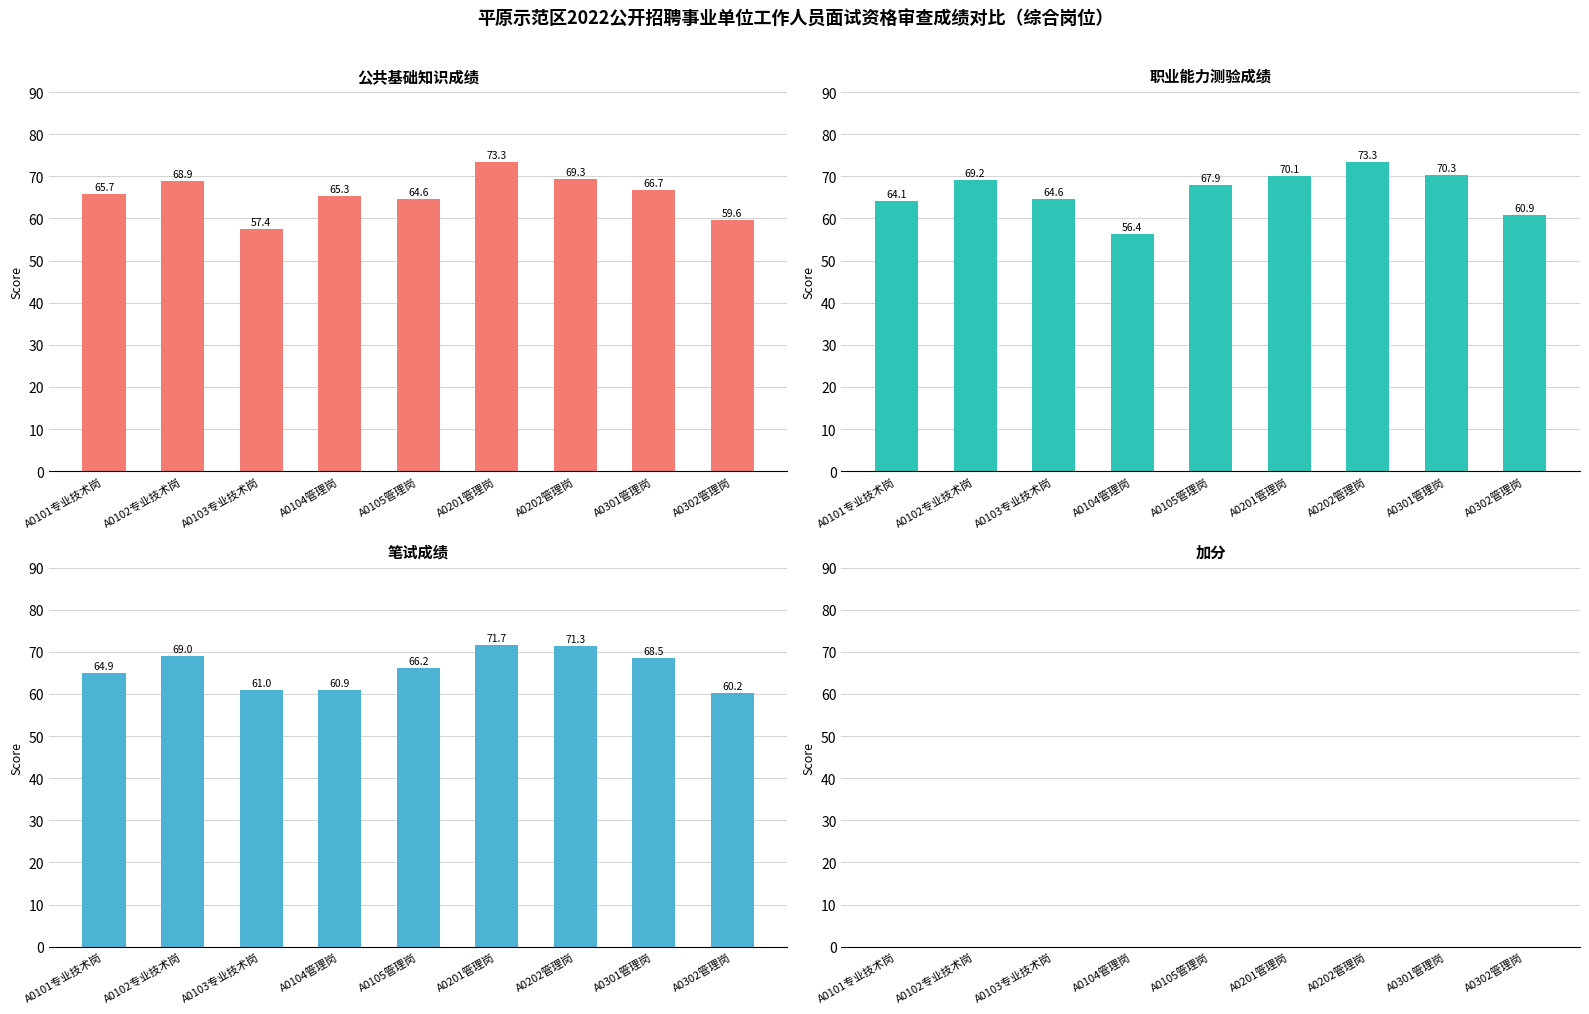

Rank the series at A0102专业技术岗 from lowest to highest value.

加分, 公共基础知识成绩, 笔试成绩, 职业能力测验成绩